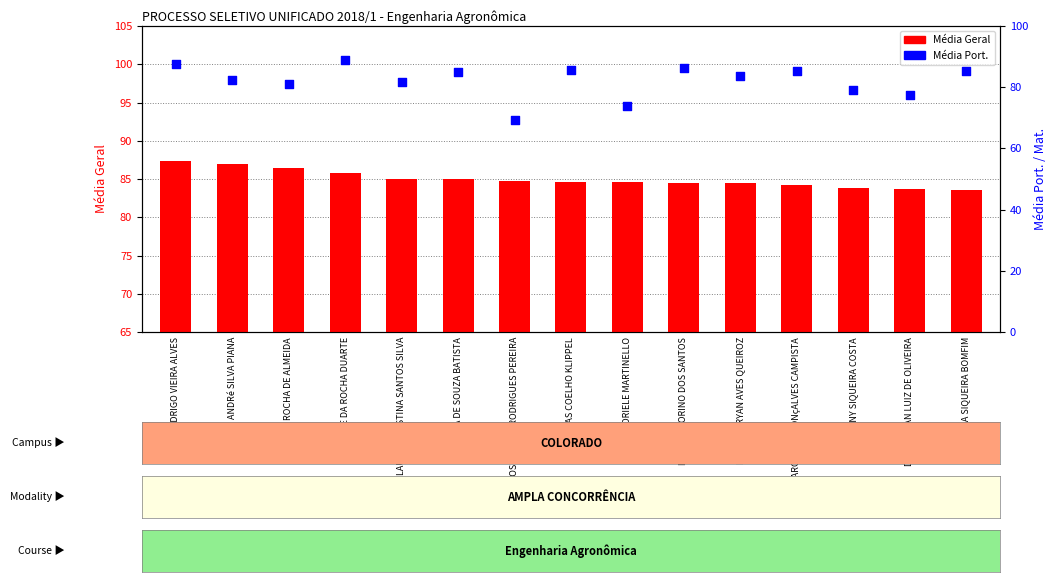

What is the change in value from ELIDA DE SOUZA BATISTA to MARCOS RENNER RODRIGUES PEREIRA?

-15.6